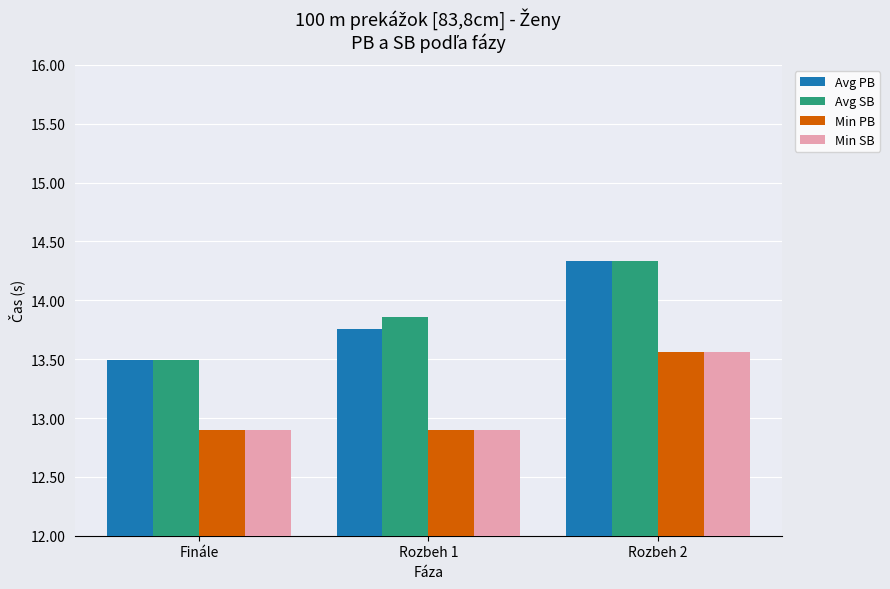

Which label corresponds to the largest value in the chart?

Rozbeh 2